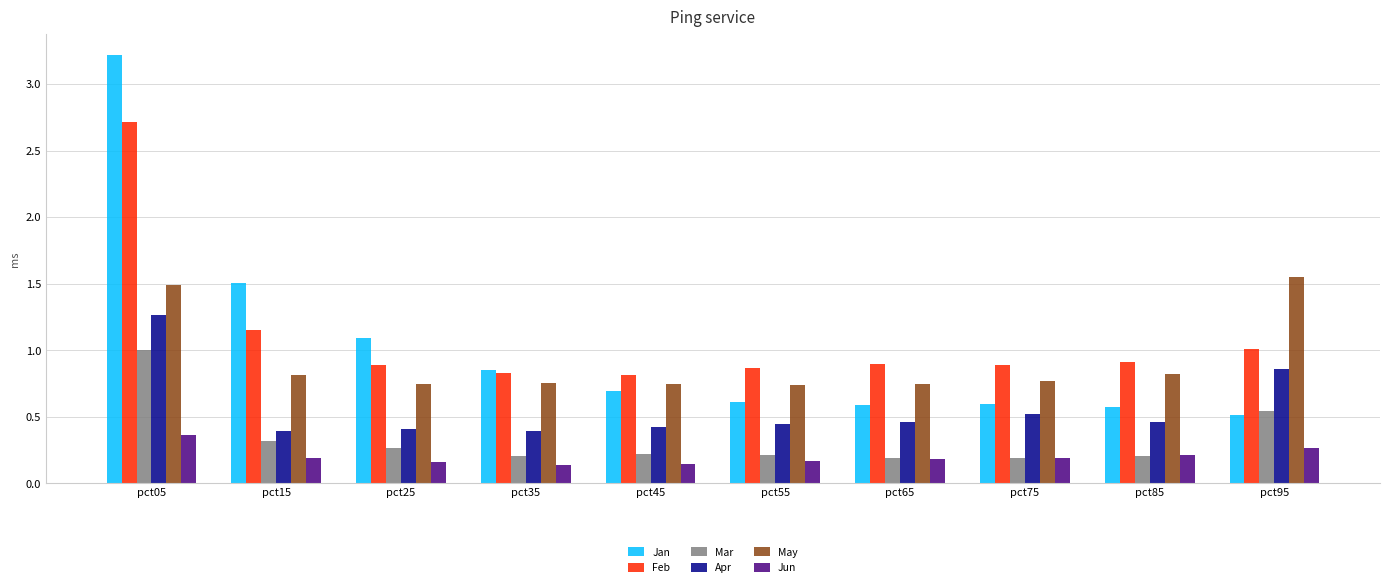

What is the value of the Jan bar at the 6th from the left?

0.6